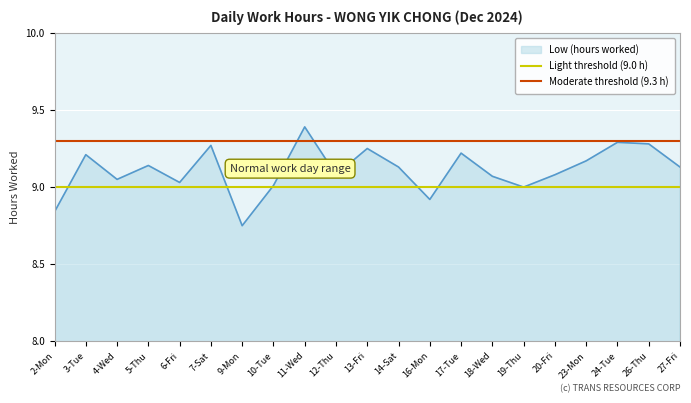

At which label is Light threshold (9.0 h) closest to 9?

2-Mon